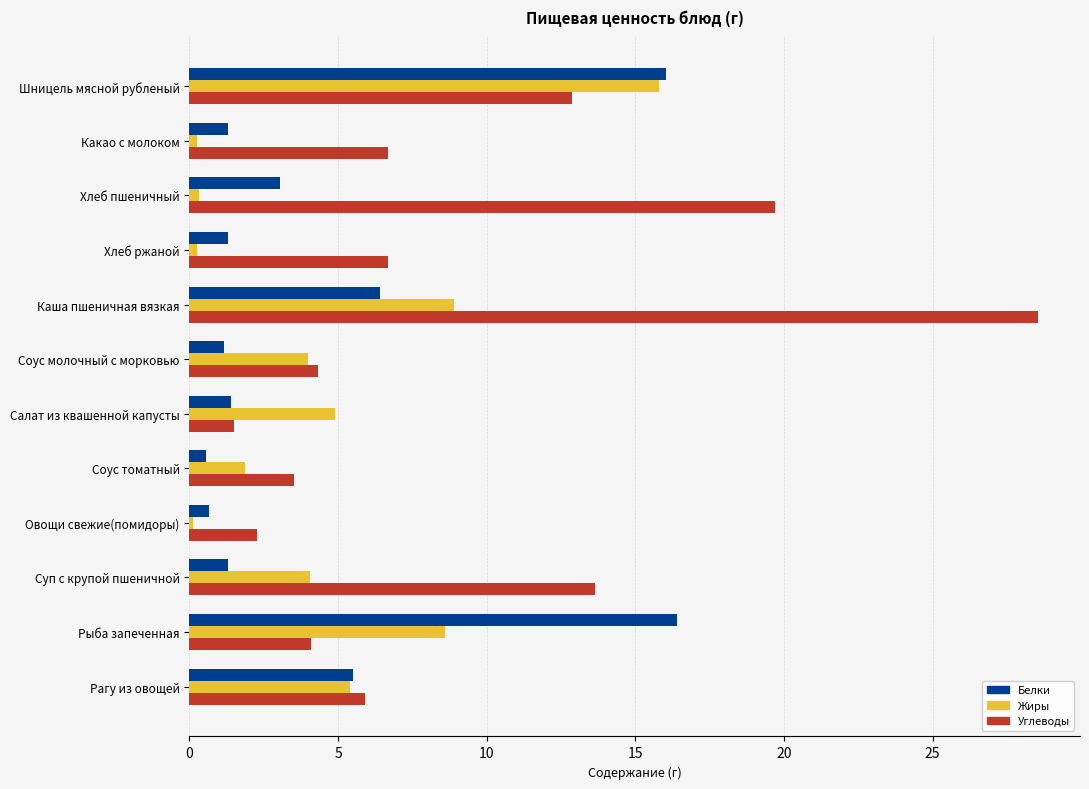

What is the sum of all Белки values?

55.0